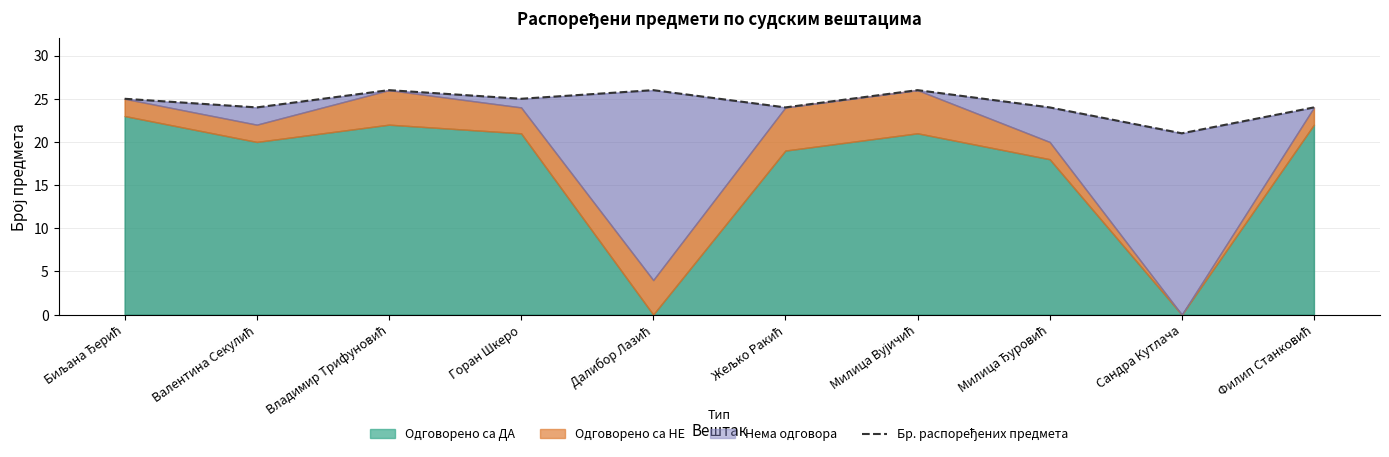

Reading right to left, list all the values displayed in this chart.

Филип Станковић=24	Сандра Кутлача=21	Милица Ђуровић=24	Милица Вујичић=26	Жељко Ракић=24	Далибор Лазић=26	Горан Шкеро=25	Владимир Трифуновић=26	Валентина Секулић=24	Биљана Ђерић=25